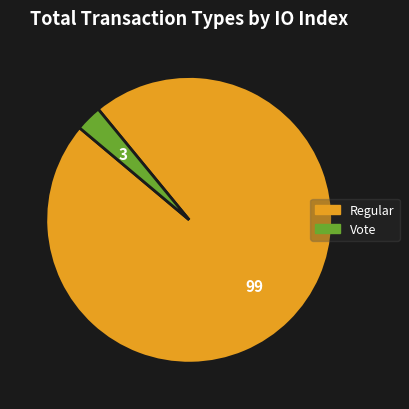

Between Regular and Vote, which is larger?

Regular